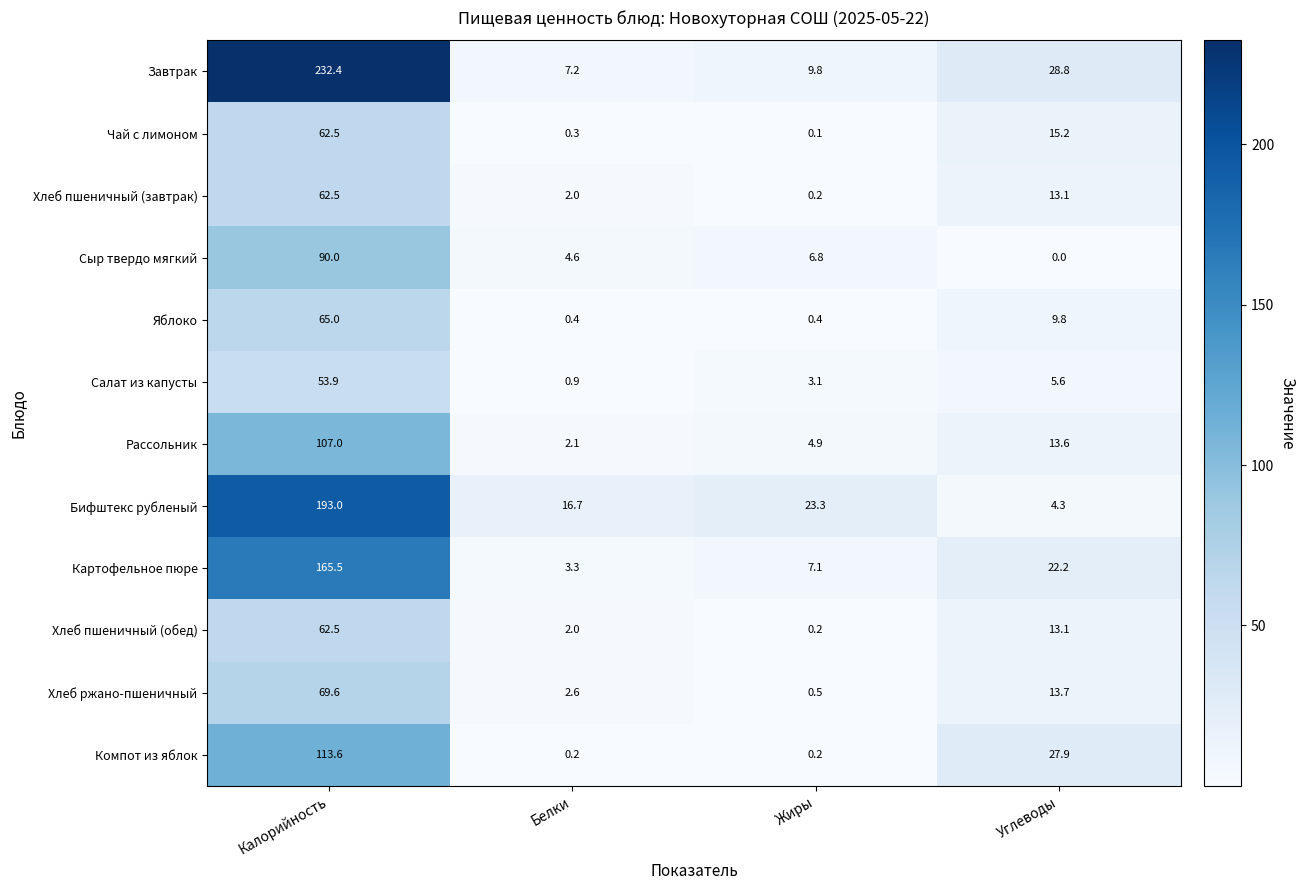

What is the sum of all Хлеб ржано-пшеничный values?

86.4